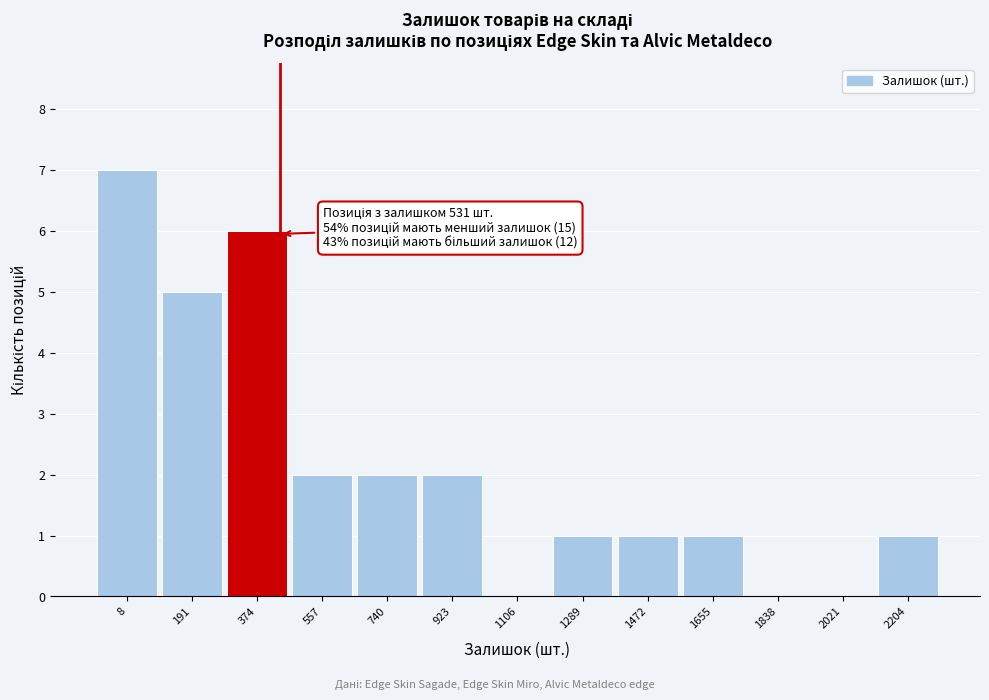

Reading left to right, transcribe all the data shown in this chart.

8=7	191=5	374=6	557=2	740=2	923=2	1106=0	1289=1	1472=1	1655=1	1838=0	2021=0	2204=1